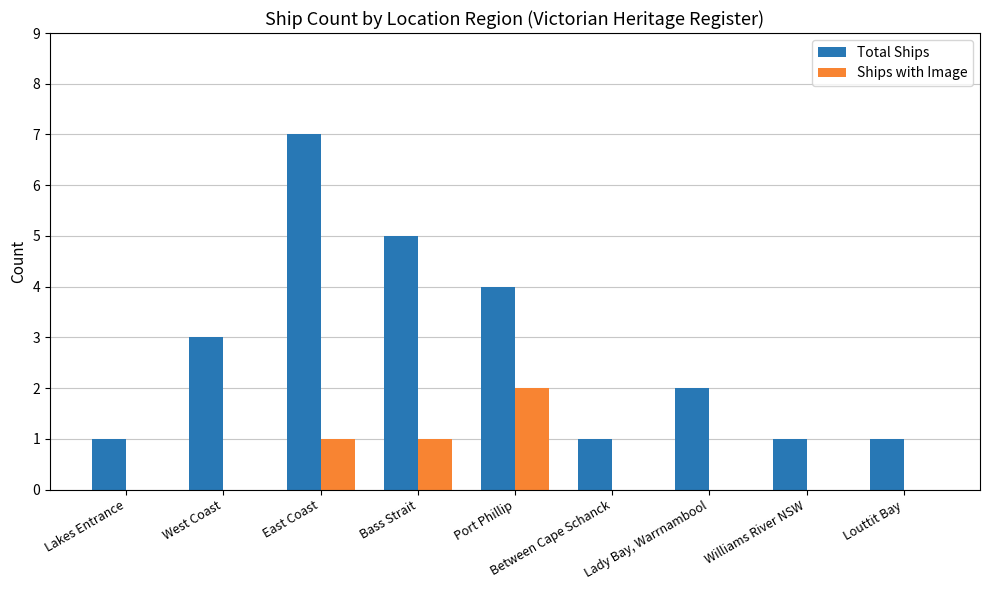

What value does the Total Ships series have at Bass Strait?

5